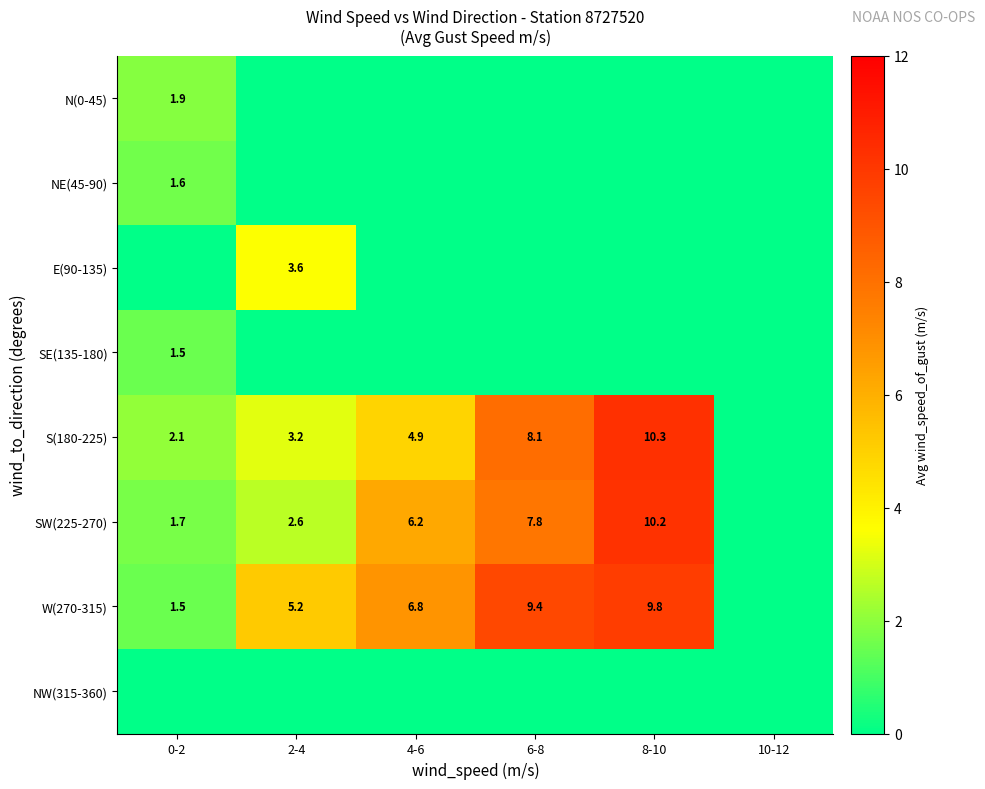

At which category is the sum across all series the highest?

8-10